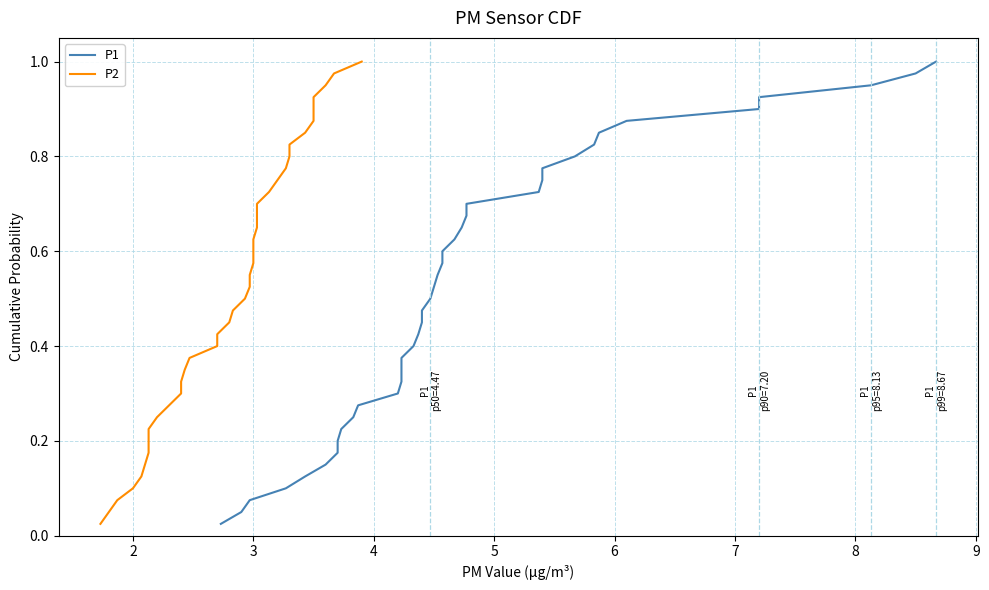

Does the chart display data point markers on the line(s)?

No